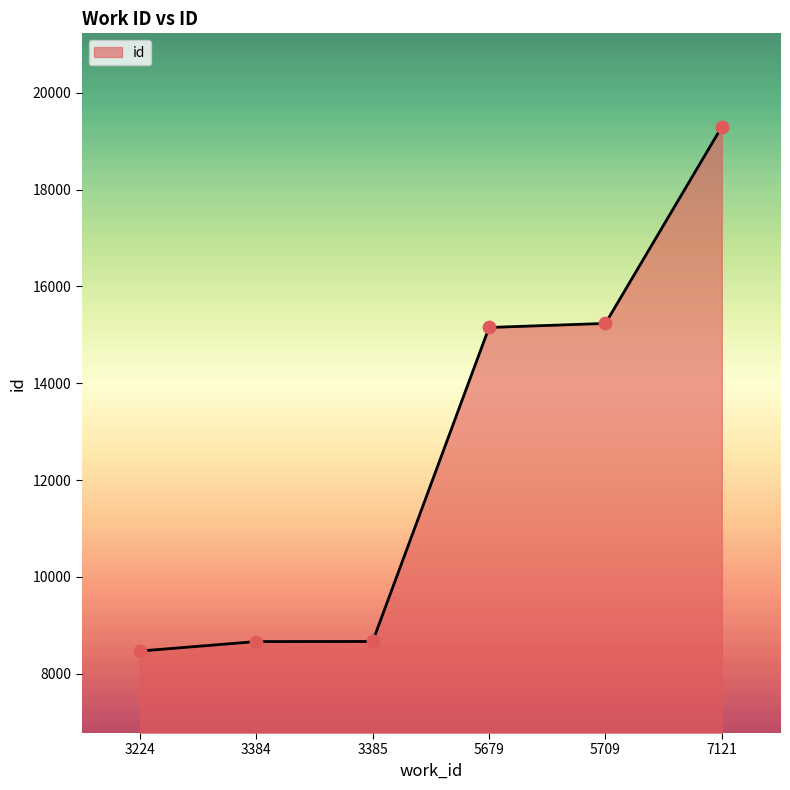

Approximately how many times larger is the value at 3384 compared to 3224?

1.0